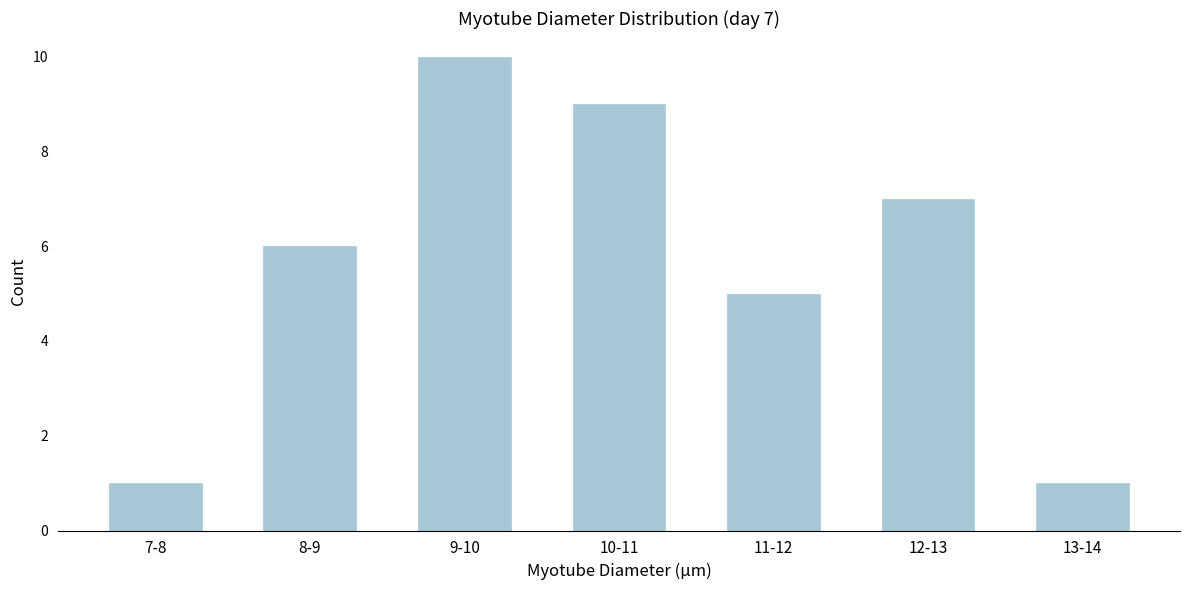

Reading left to right, transcribe all the data shown in this chart.

1	6	10	9	5	7	1